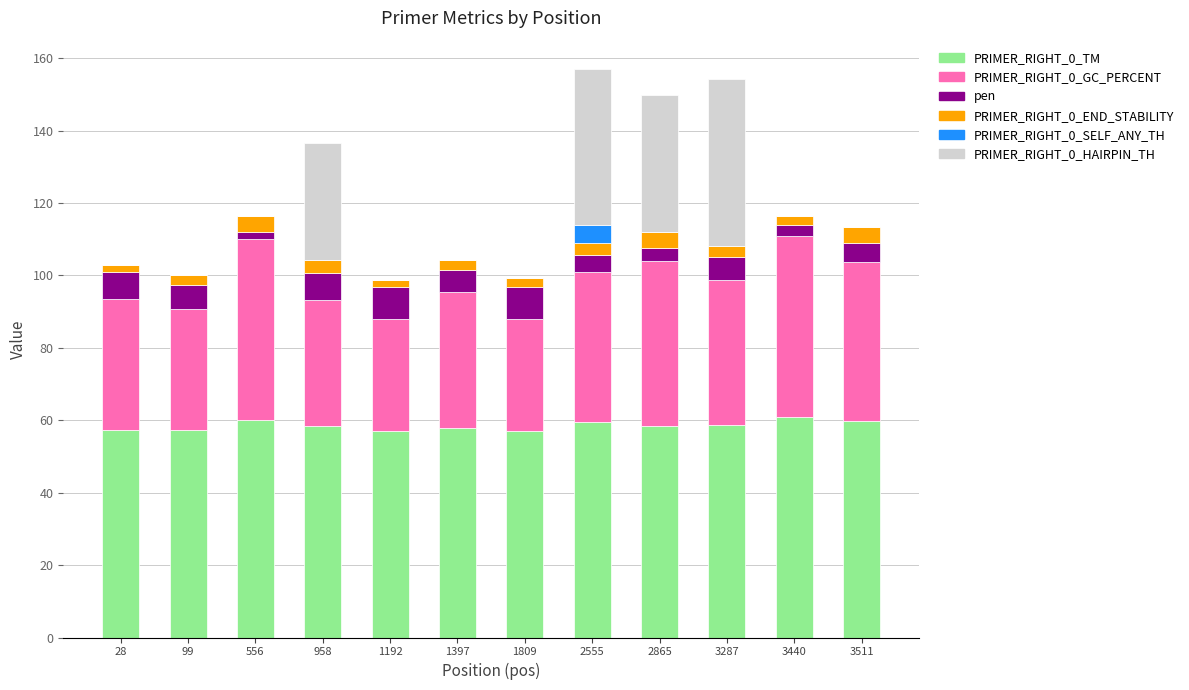

How many data points does each series have?

12